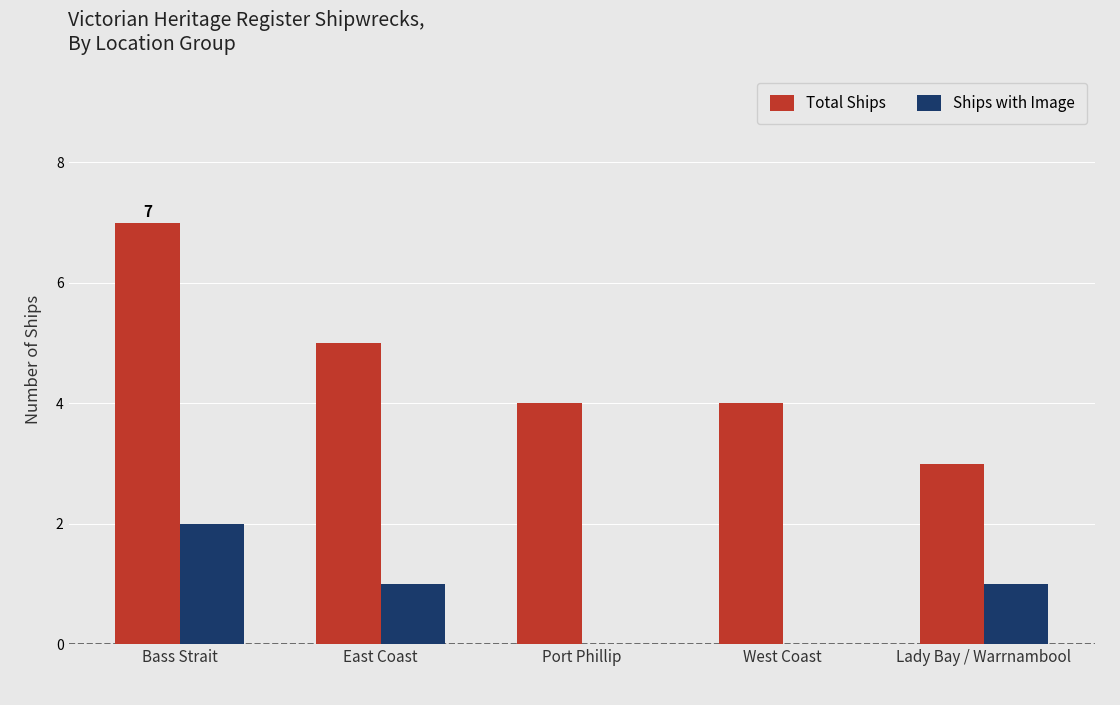

What is the spread (max minus min) of values at Port Phillip?

4